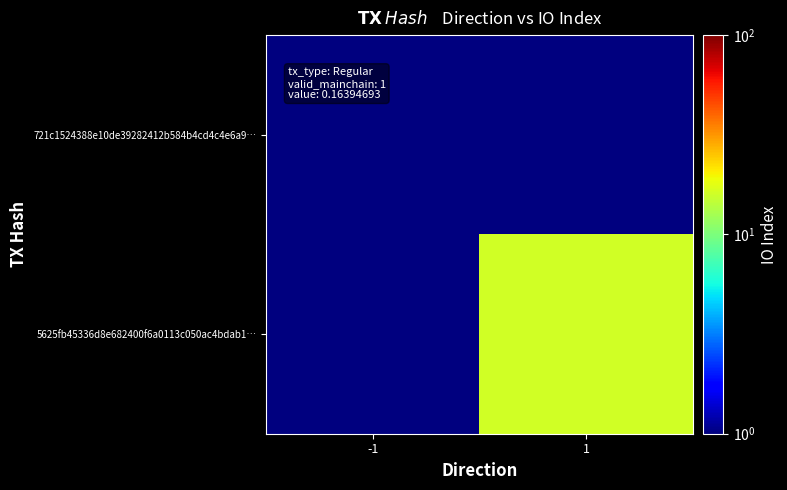

What is the total value across all series at -1?

1.5